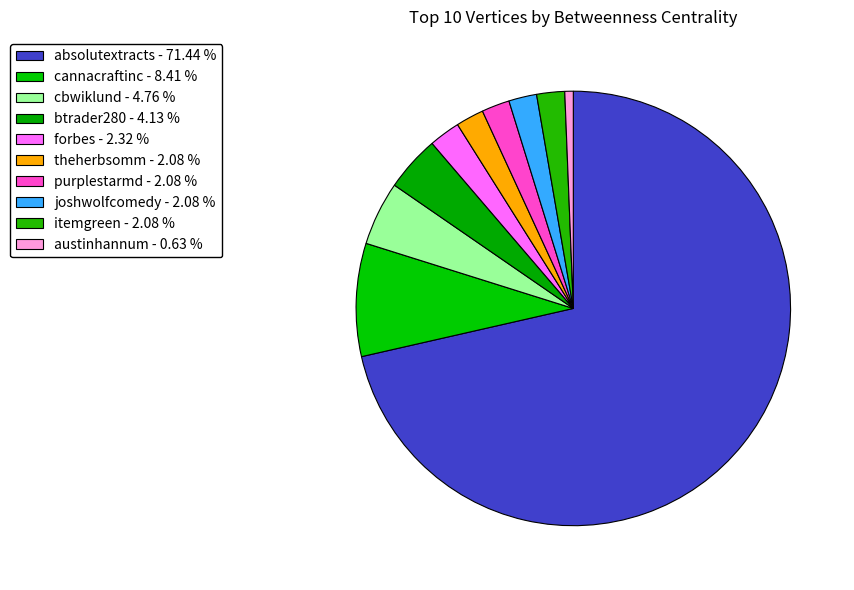

Which category accounts for the majority?

absolutextracts